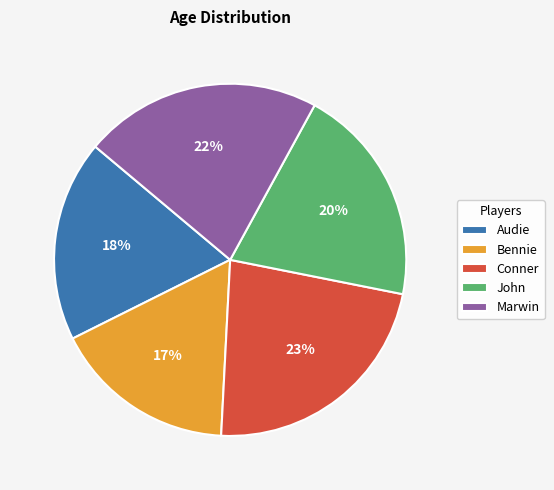

To the nearest percent, what percentage of the pie is Marwin?

22%